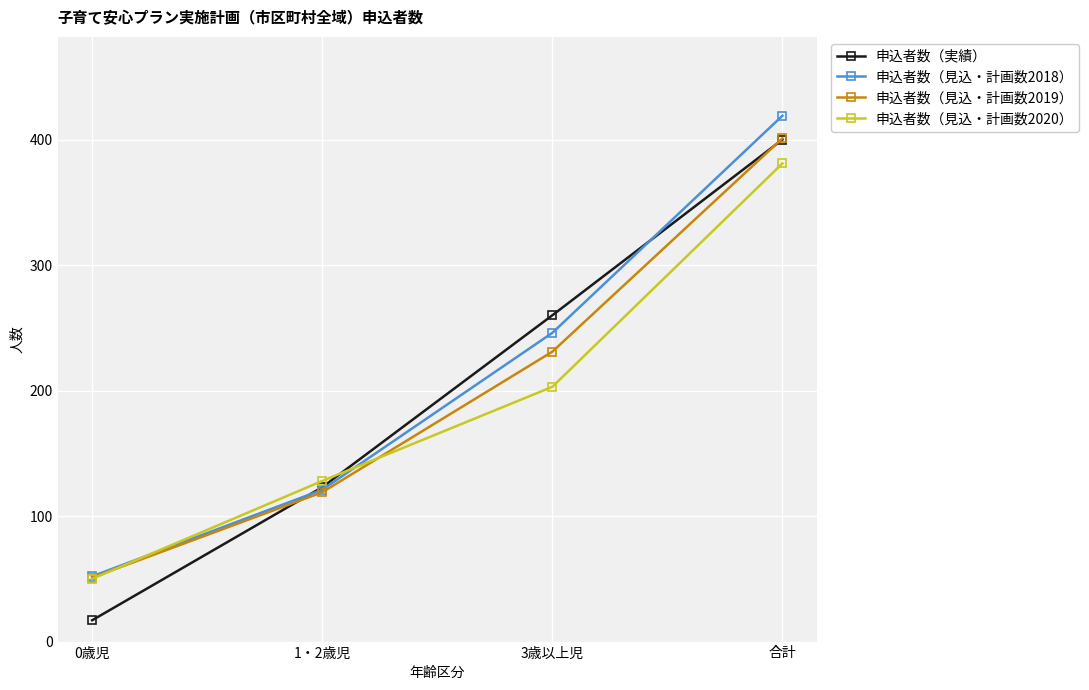

True or false: 申込者数（実績） and 申込者数（見込・計画数2019） intersect in this chart.

True